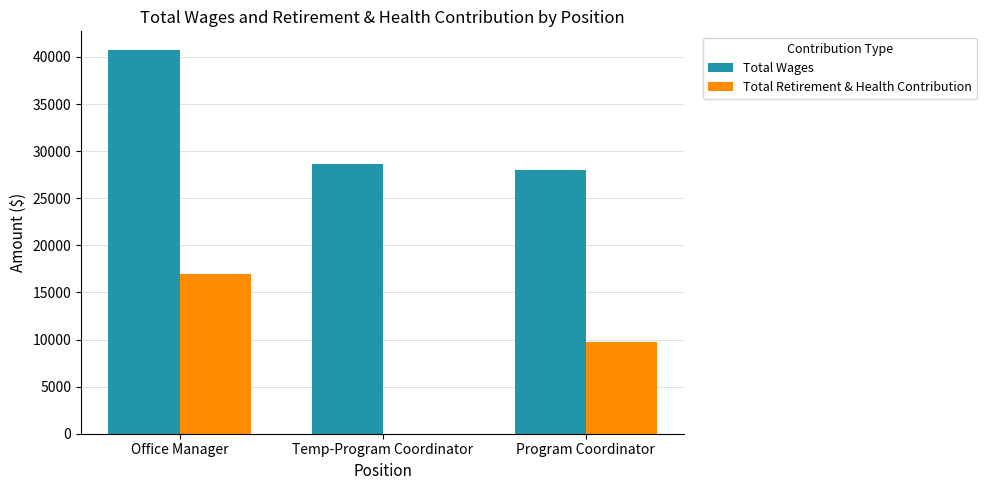

Read the Total Retirement & Health Contribution value at Office Manager.

16985